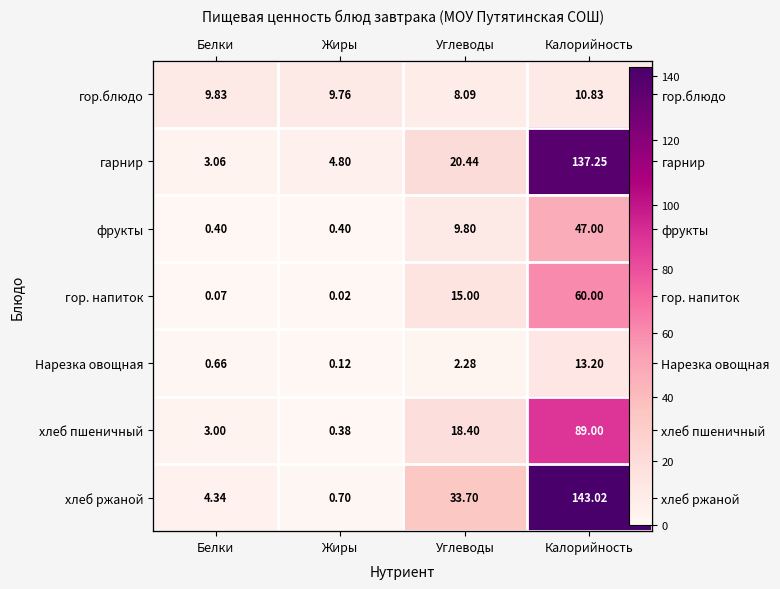

True or false: фрукты has a value of 0.4 at Белки.

True